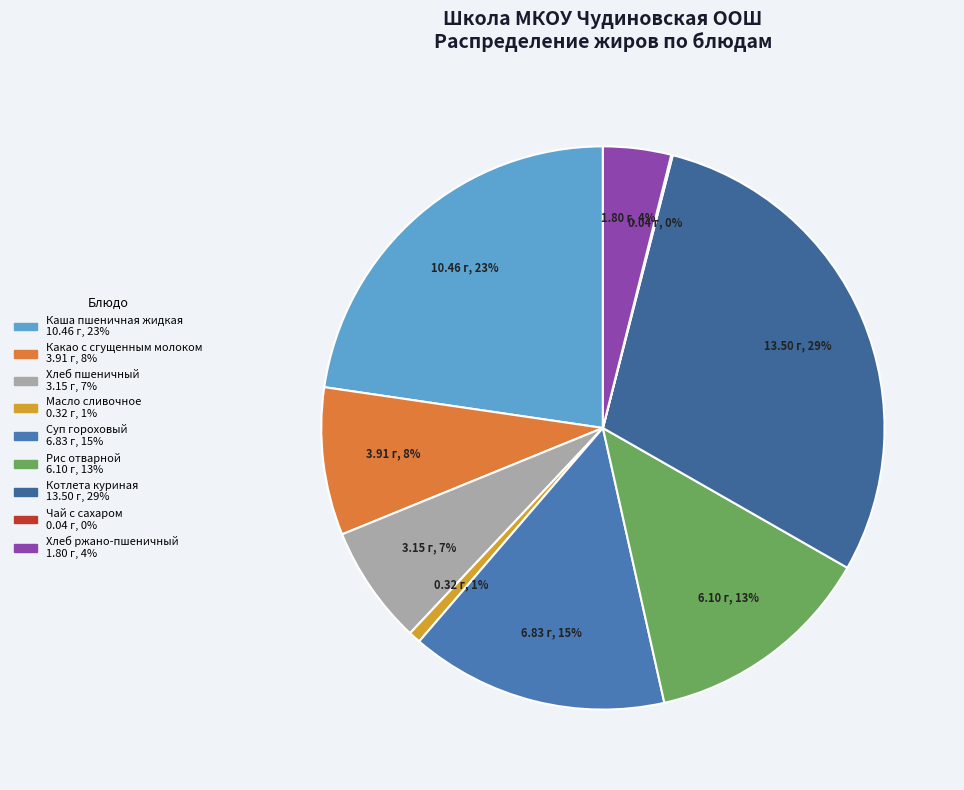

Rank the categories by value from lowest to highest.

Чай с сахаром, Масло сливочное, Хлеб ржано-пшеничный, Хлеб пшеничный, Какао с сгущенным молоком, Рис отварной, Суп гороховый, Каша пшеничная жидкая, Котлета куриная